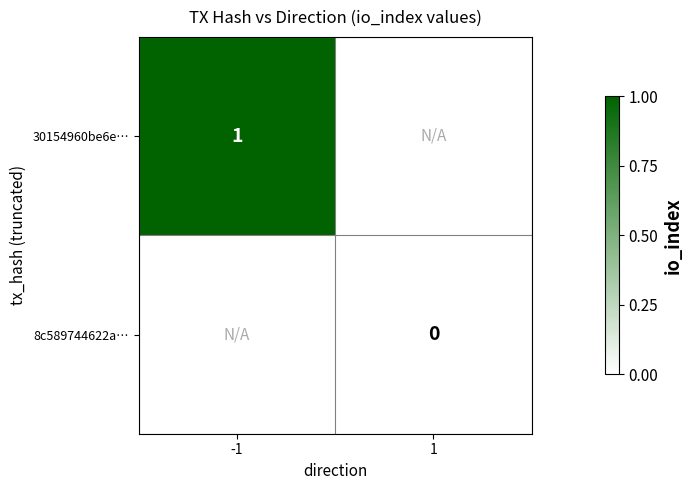

The value of 30154960be6e… at -1 is 1. True or false?

True